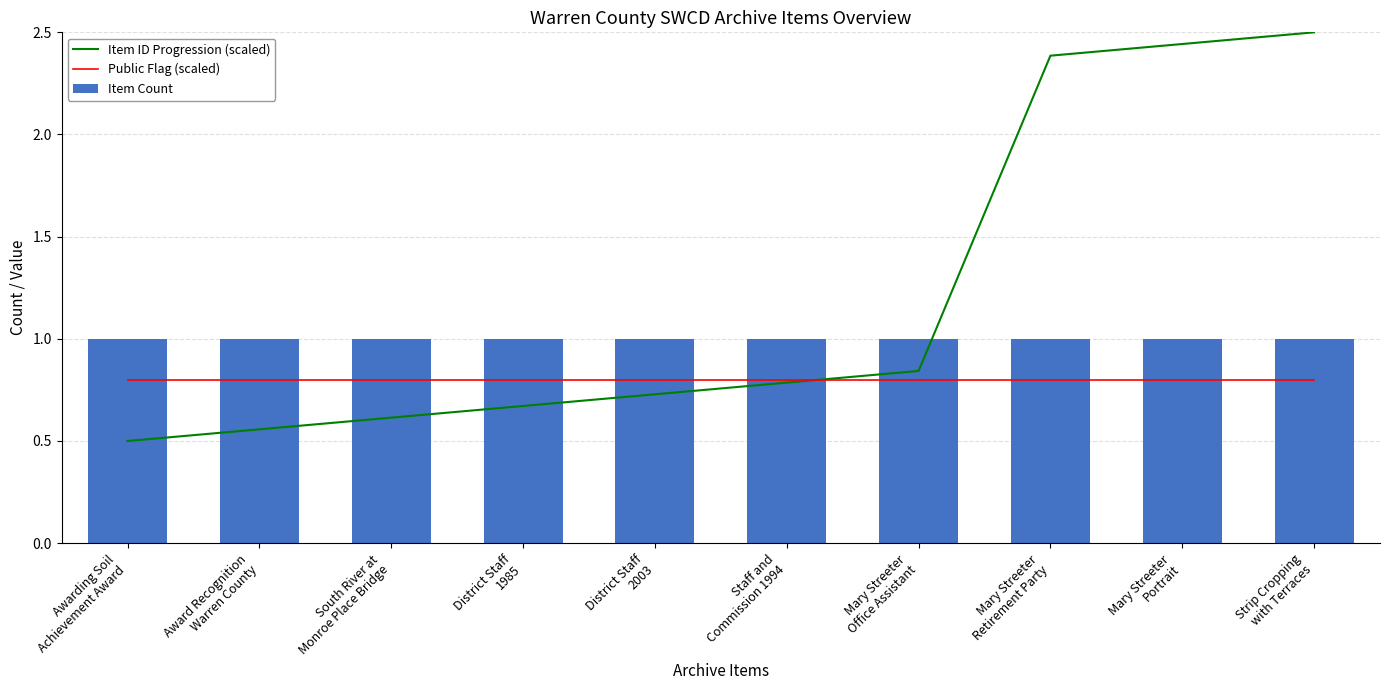

At which label does Item Count reach its peak?

Awarding Soil
Achievement Award